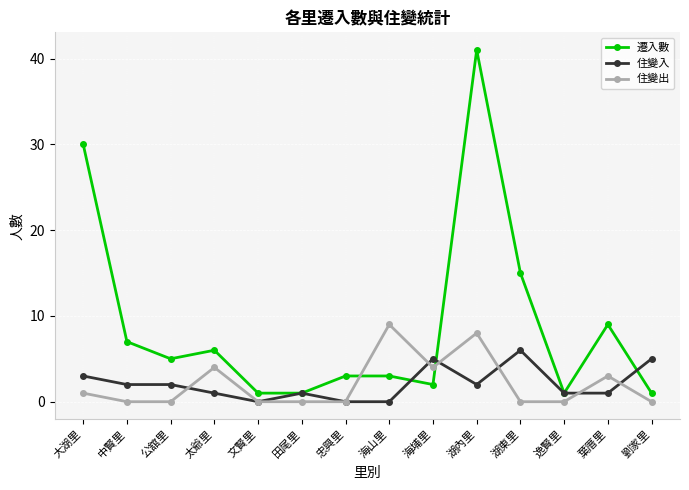

At which category does 遷入數 reach its first local peak?

太爺里